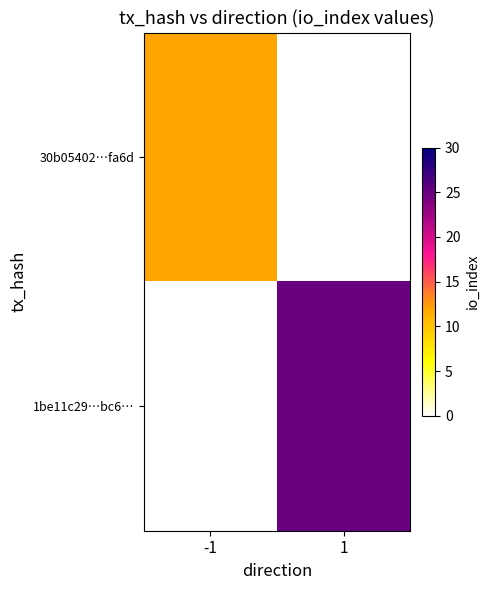

At how many categories does at least one series exceed 12?

1